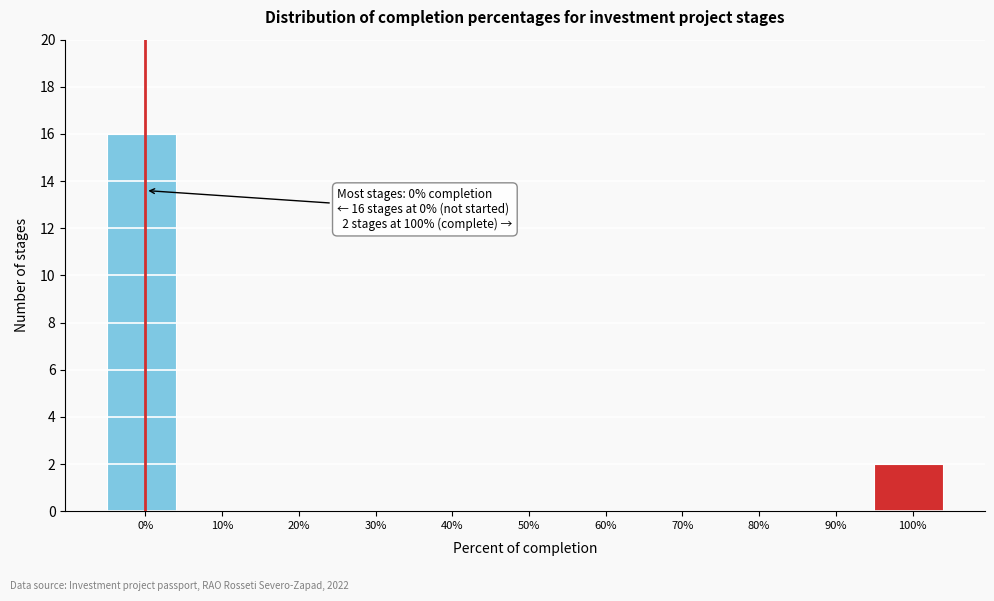

Reading right to left, list all the values displayed in this chart.

100%=2	90%=0	80%=0	70%=0	60%=0	50%=0	40%=0	30%=0	20%=0	10%=0	0%=16